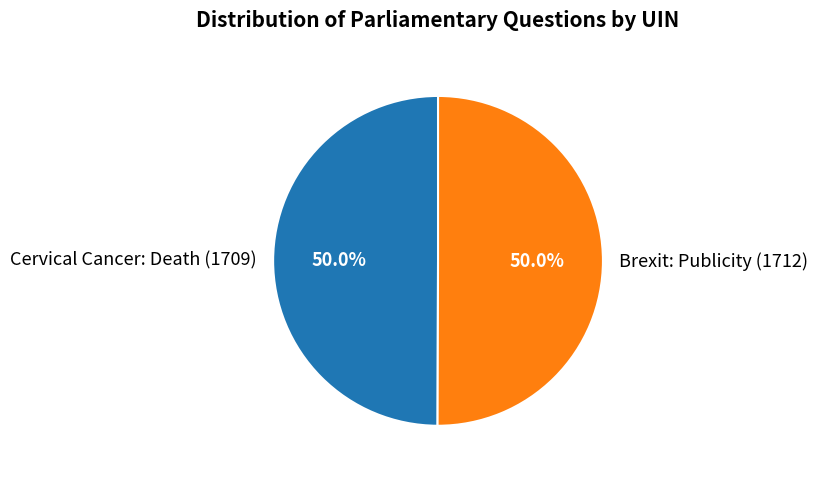

True or false: Brexit: Publicity (1712) accounts for 50% of the total.

True